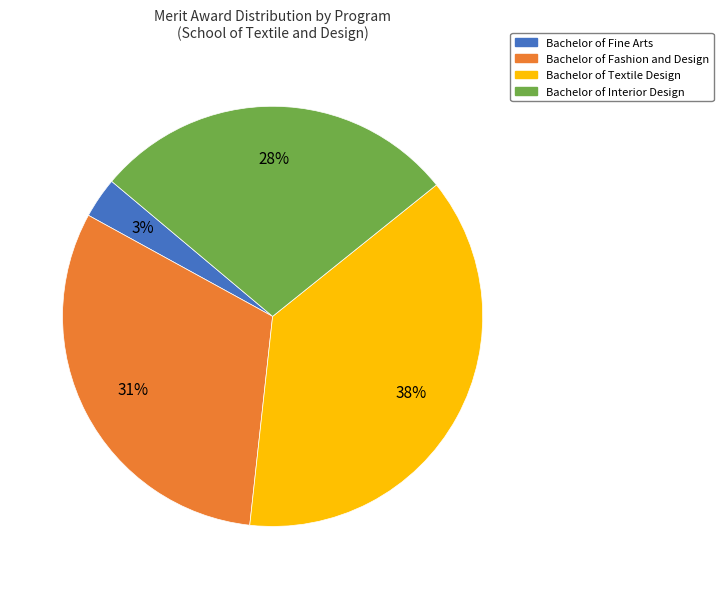

To the nearest percent, what percentage of the pie is Bachelor of Interior Design?

28%